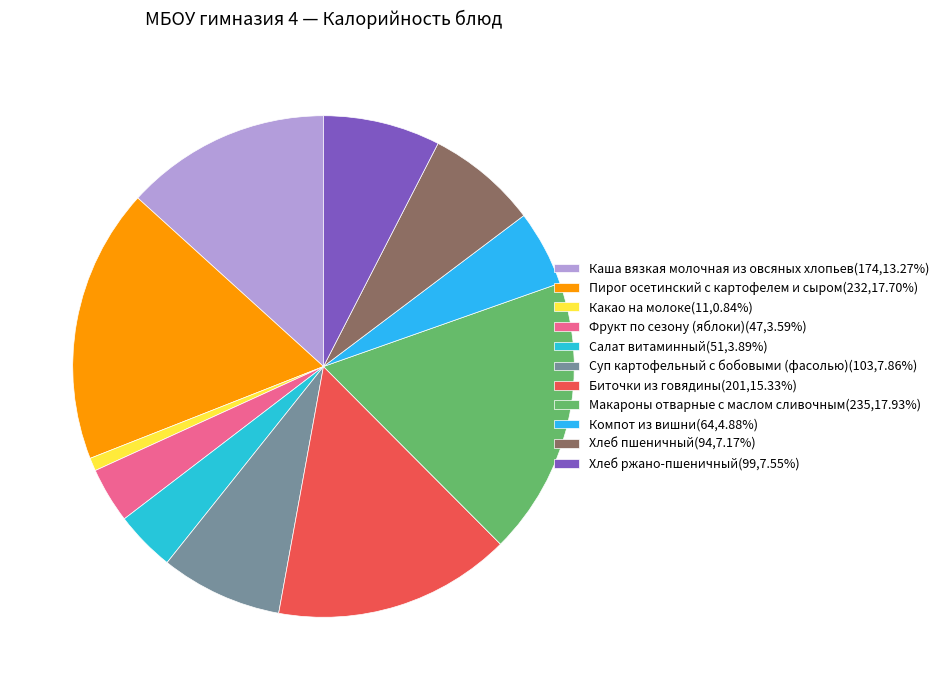

The Салат витаминный slice represents 4% of the pie. True or false?

True